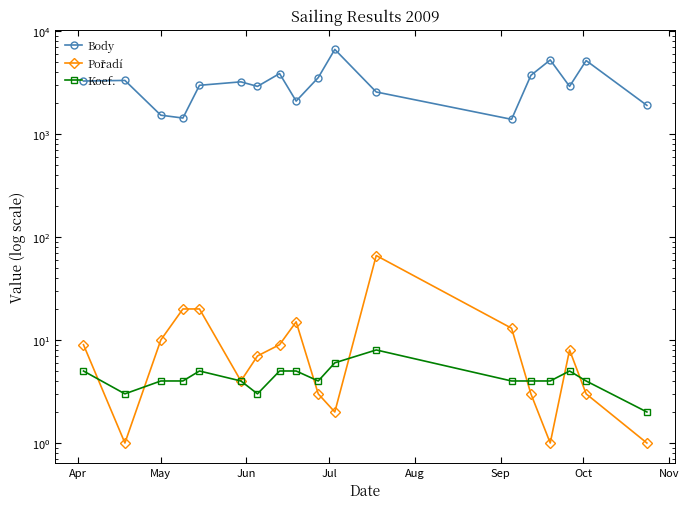

True or false: Koef. and Body cross at least once.

False